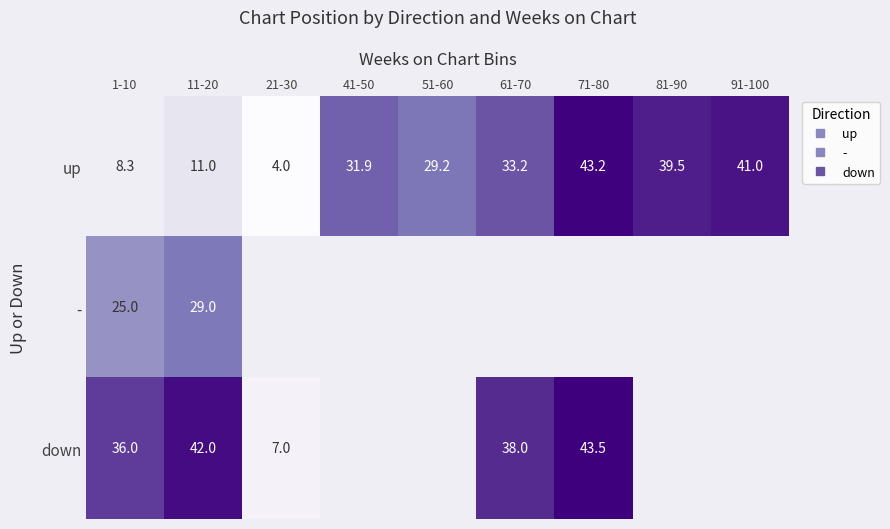

What is the greatest value displayed?

43.5